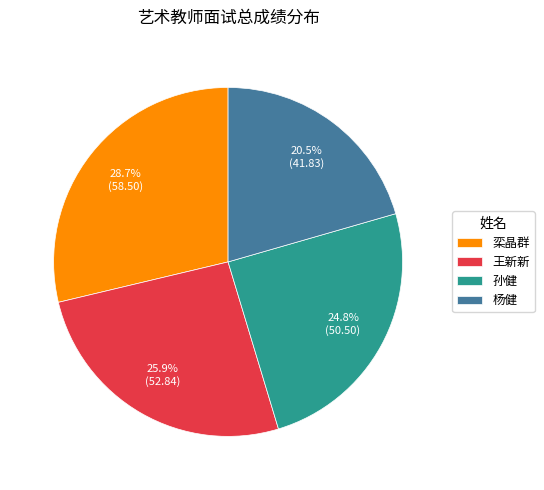

What is the smallest slice in the pie chart?

杨健